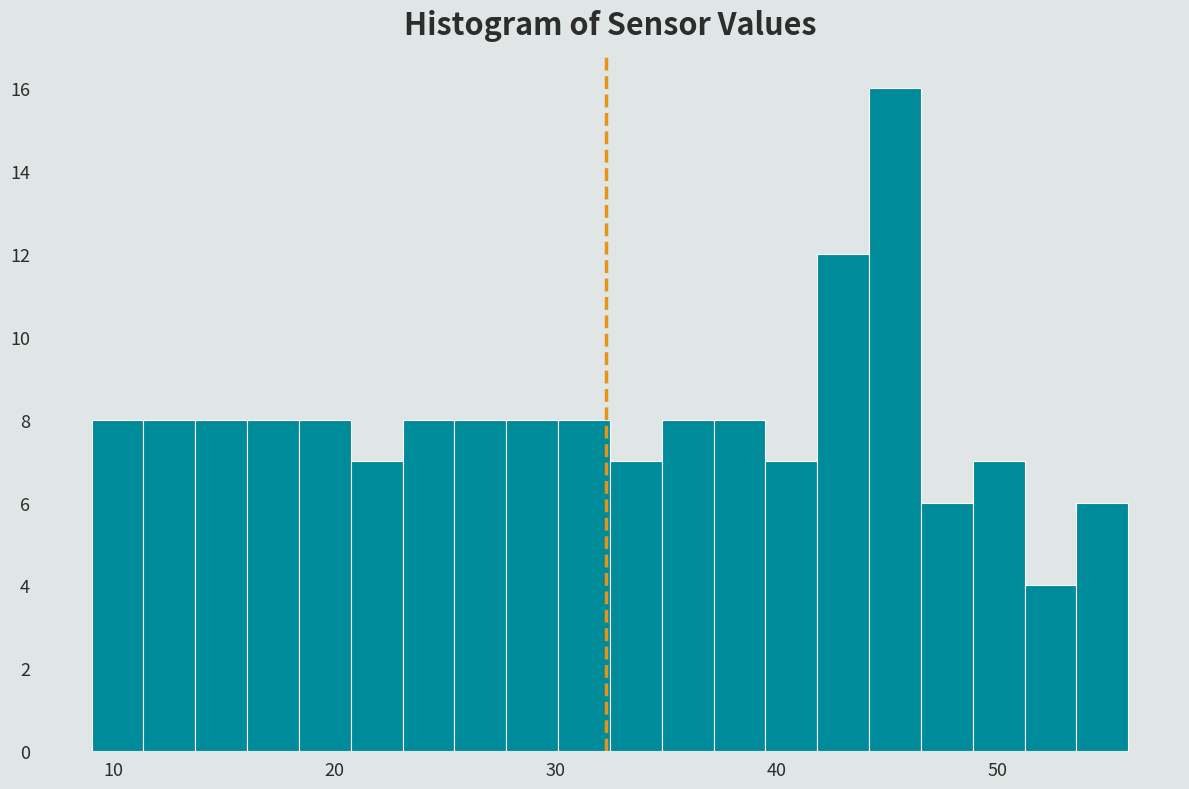

Around what value on the x-axis is the tallest bar? Give the approximate position of its centre, as read against the axis.

45